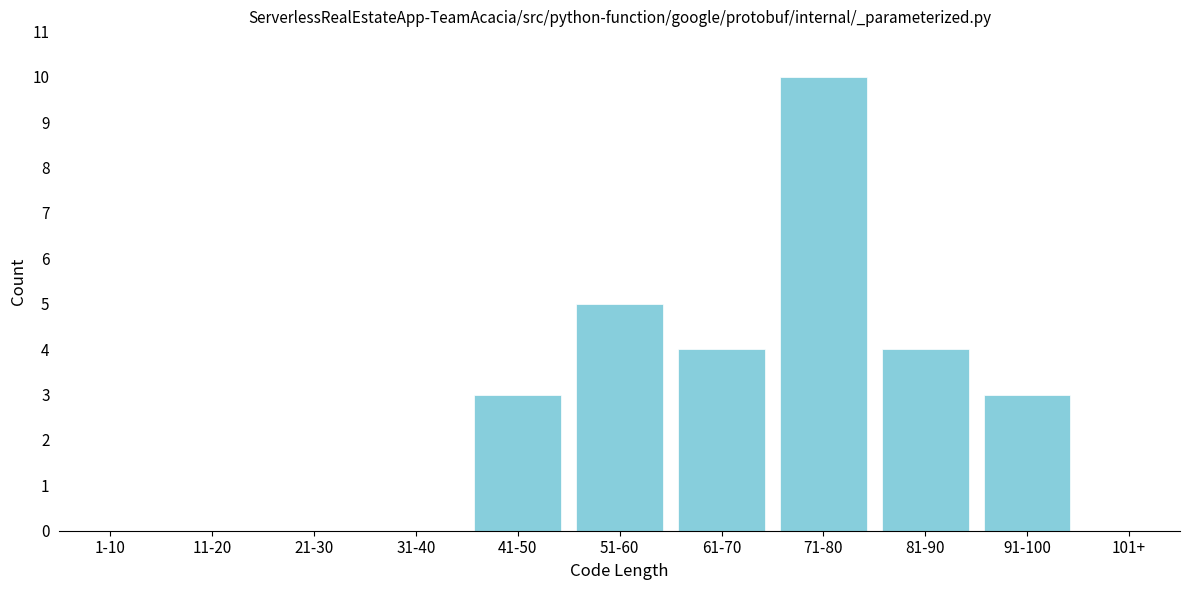

Reading left to right, transcribe all the data shown in this chart.

1-10=0	11-20=0	21-30=0	31-40=0	41-50=3	51-60=5	61-70=4	71-80=10	81-90=4	91-100=3	101+=0